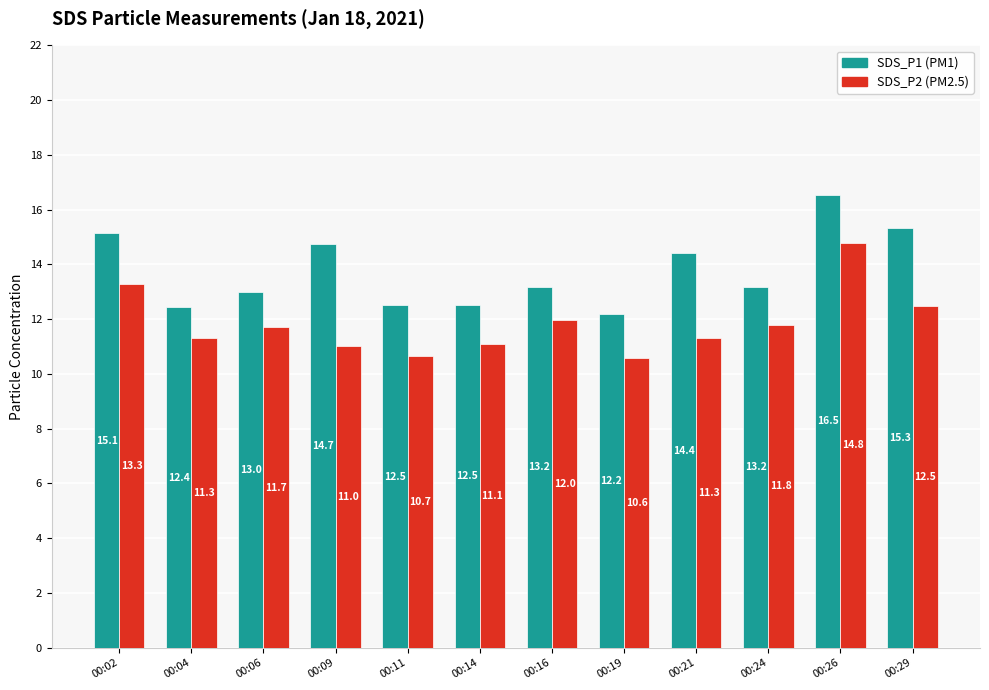

What is the difference between the highest and lowest values at 00:04?

1.1